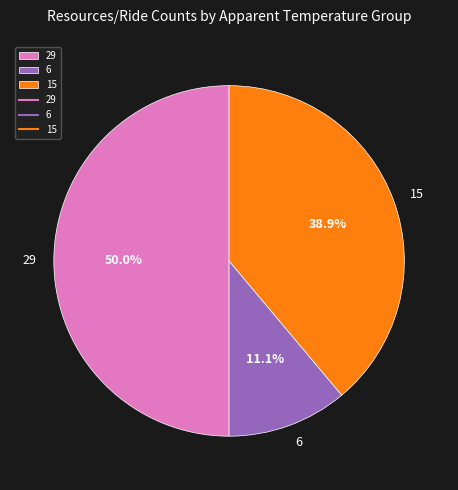

How many slices are in this pie chart?

3